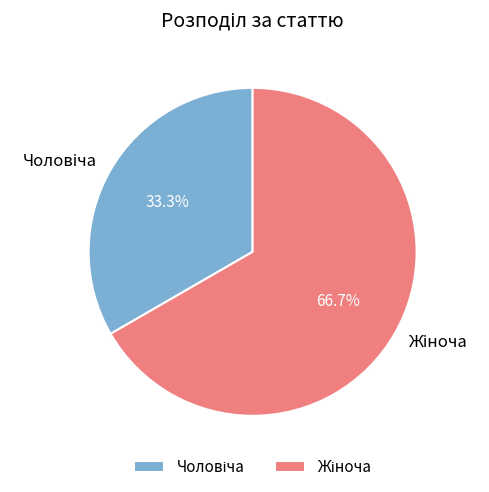

Is there any slice that represents more than half of the pie?

Yes